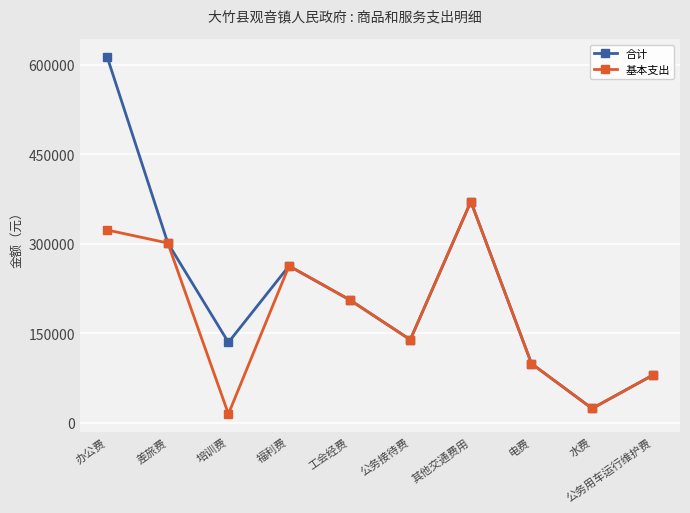

What are all the series names shown in the legend?

合计, 基本支出